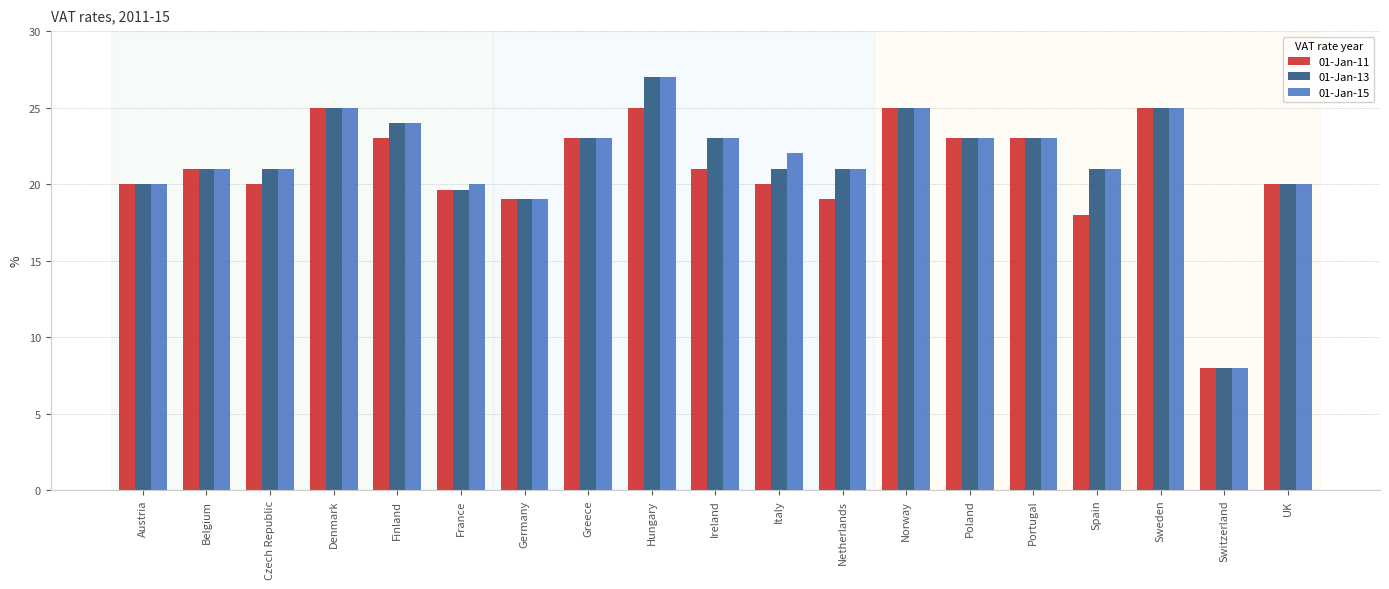

True or false: 01-Jan-13 has a value of 23.0 at Poland.

True